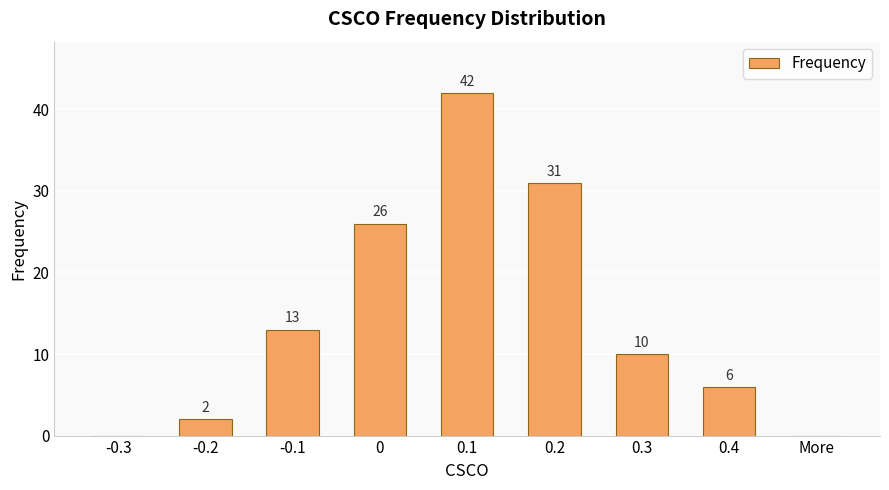

The value at 0.3 is 10. True or false?

True